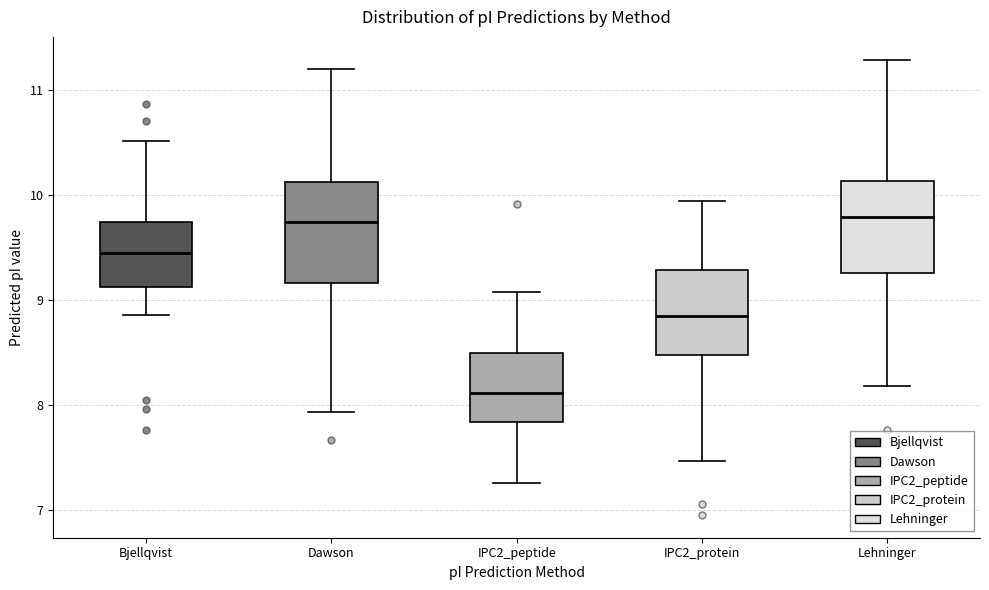

Where does the median line of the box for Dawson sit on the y-axis? The values are not printed on the chart, so give them approximately, as read against the axis.

9.7